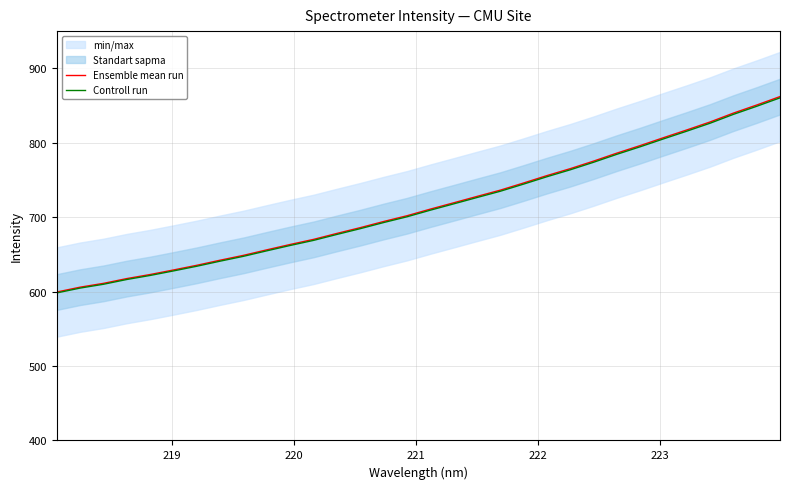

True or false: Controll run and Ensemble mean run cross at least once.

False